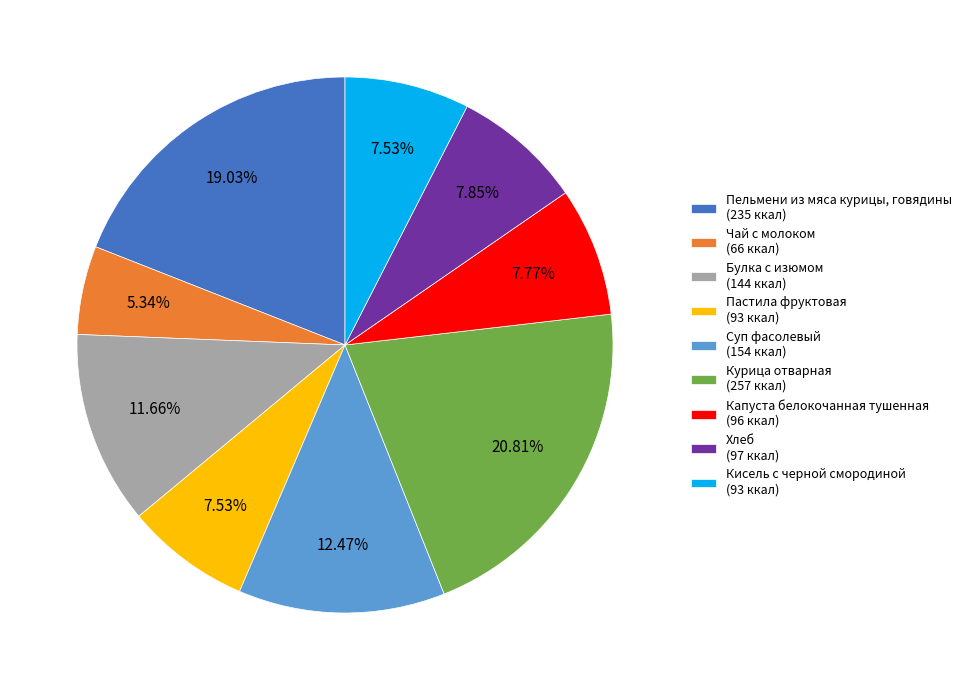

What percentage do Чай с молоком and Булка с изюмом together represent?

17.0%